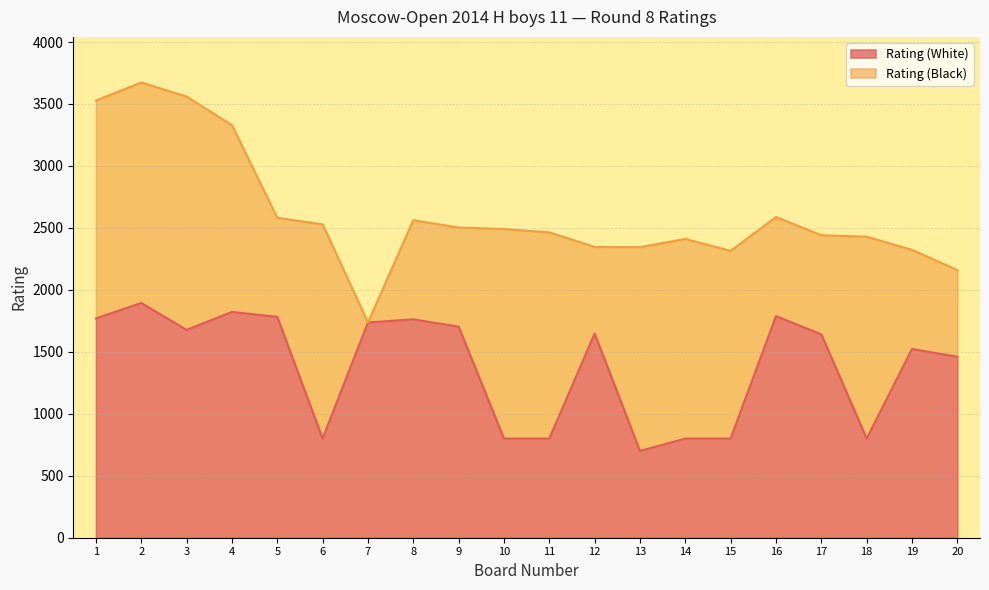

The value at 20 is 643. True or false?

False